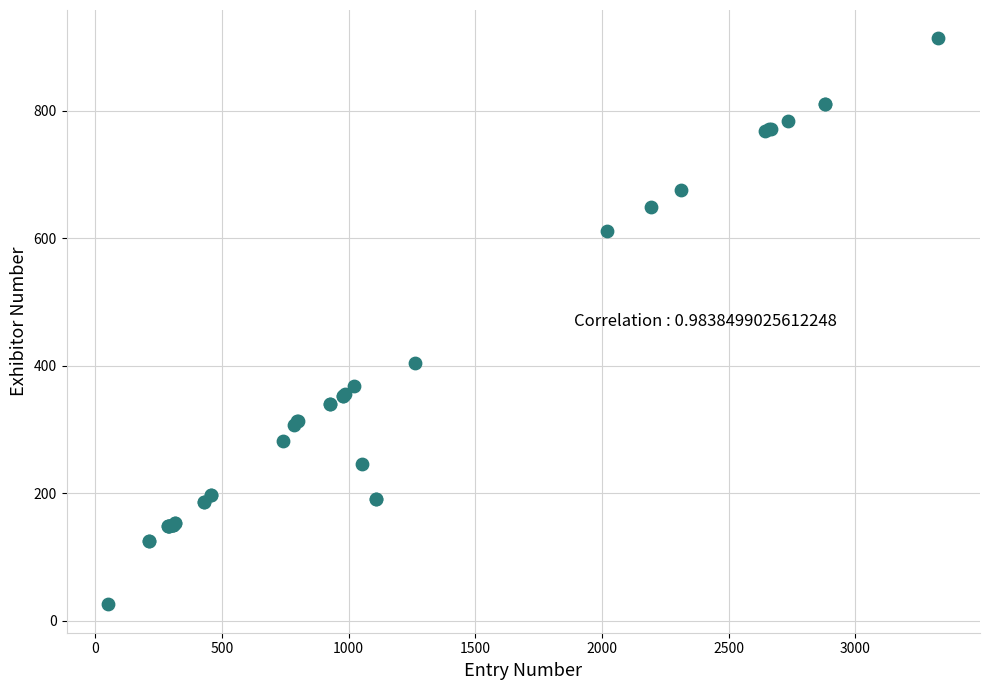

What Y value in the scatter plot is closest to 470?

405